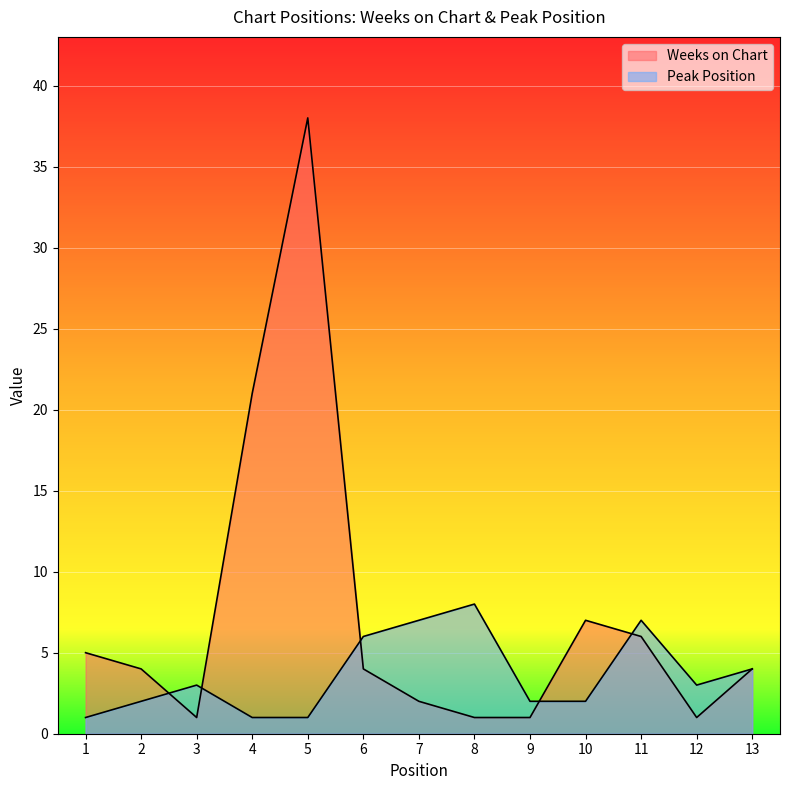

True or false: Peak Position and Weeks on Chart cross at least once.

True